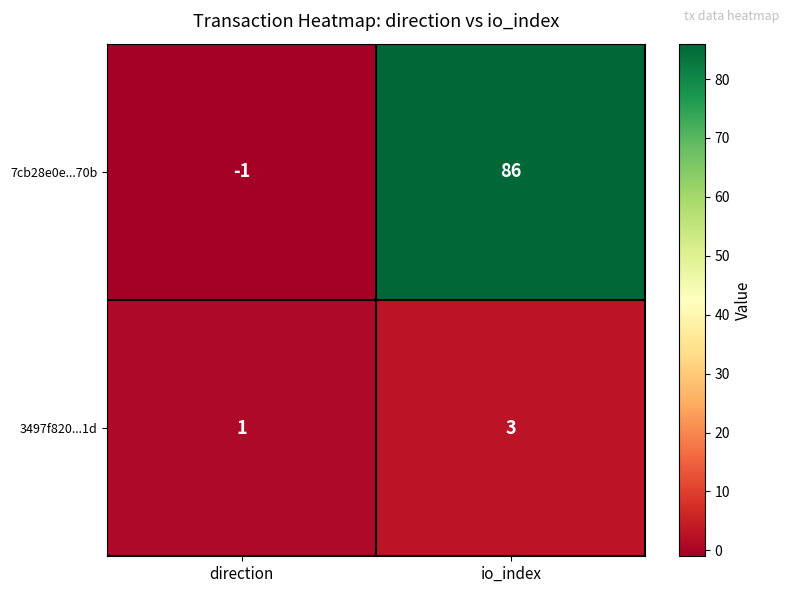

List the series in order of their overall mean, lowest first.

3497f820...1d, 7cb28e0e...70b